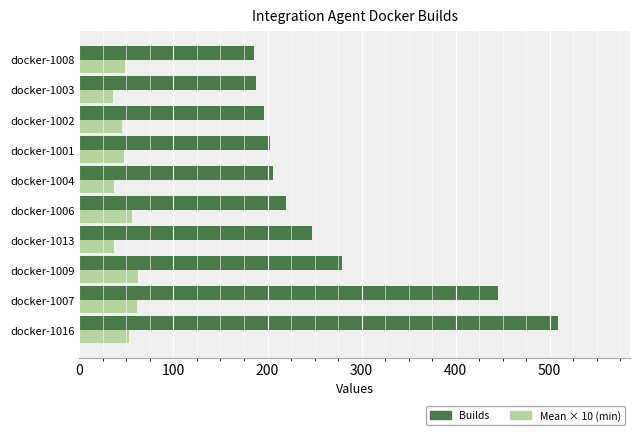

Which series has the widest spread of values?

Builds